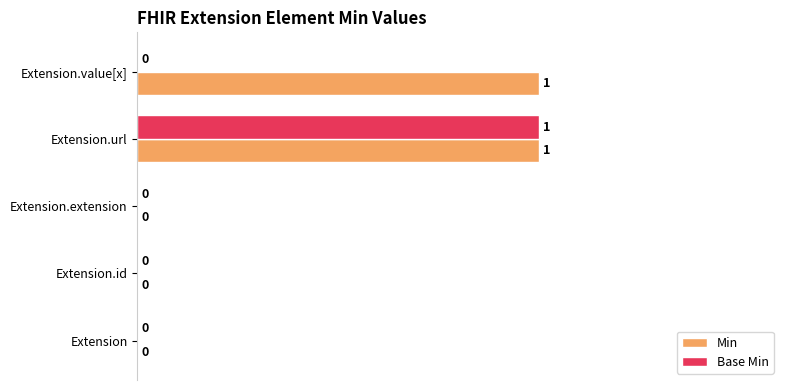

How many categories are shown in the chart?

5